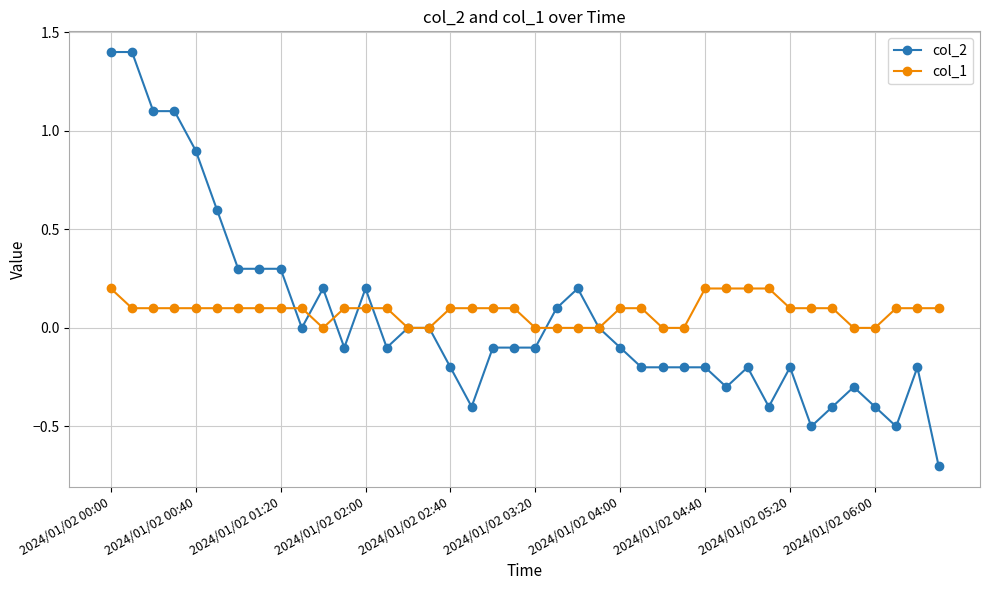

Count the number of data series in this chart.

2